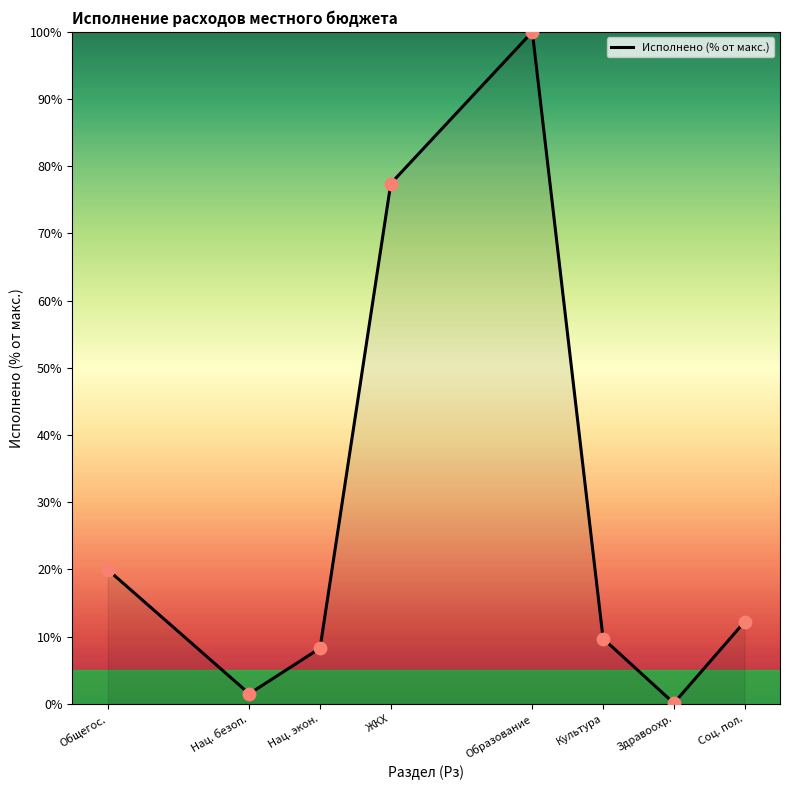

Which has a higher value, Культура or Нац. безоп.?

Культура